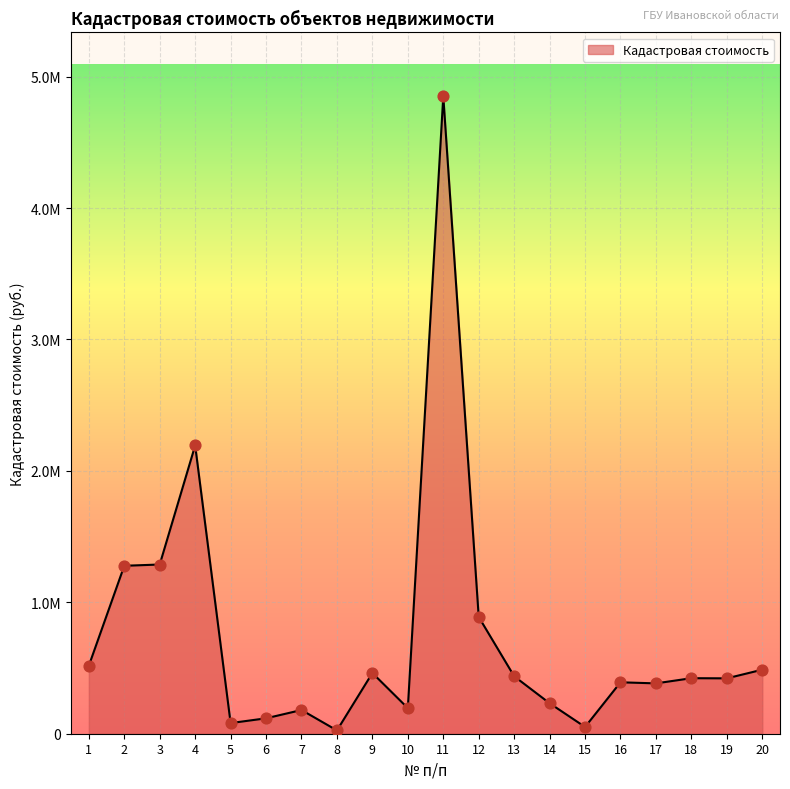

What is the change in value from 2 to 9?

-815962.4